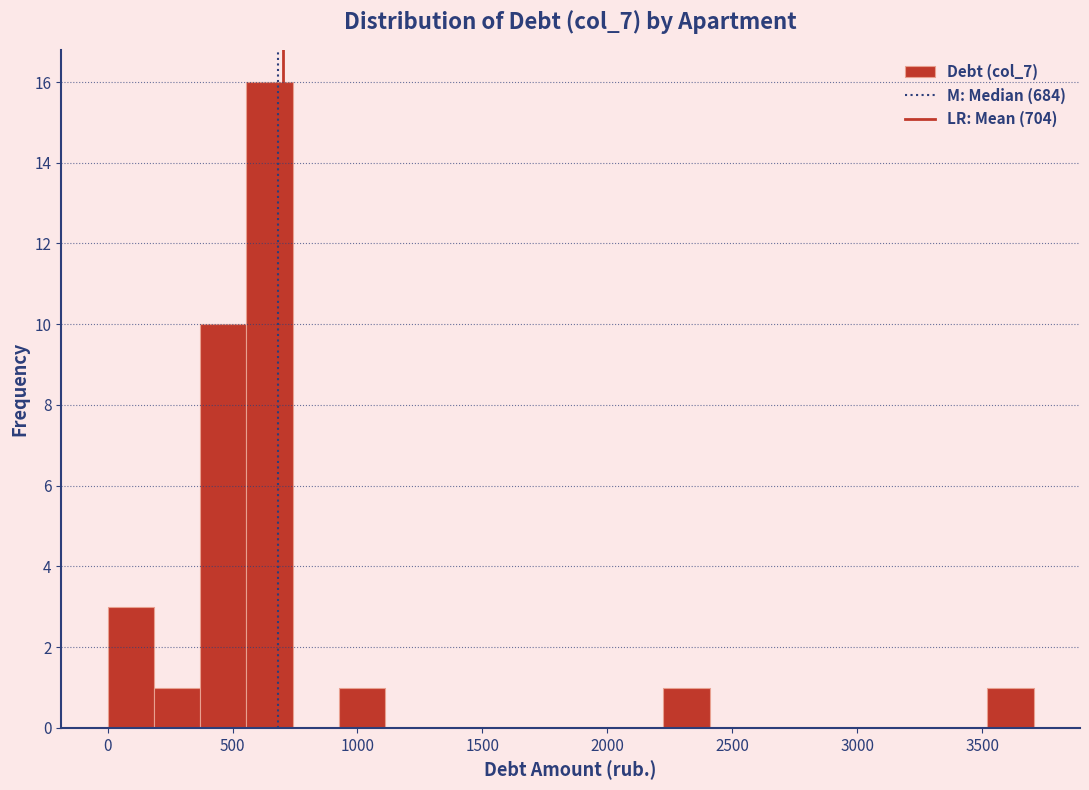

Read against the x-axis, roughly where is the centre of the tallest bar?

650